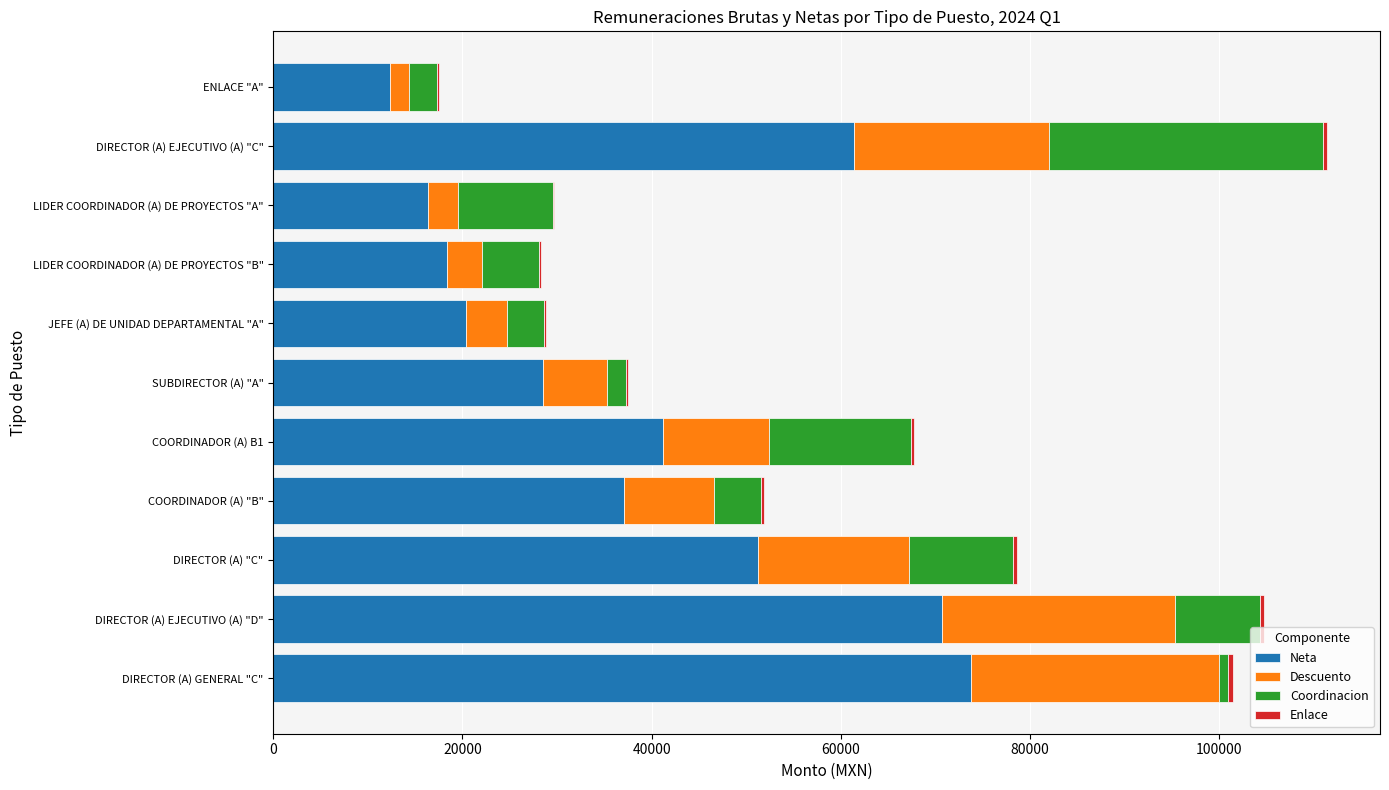

The value of Neta at ENLACE "A" is 18229.3. True or false?

False